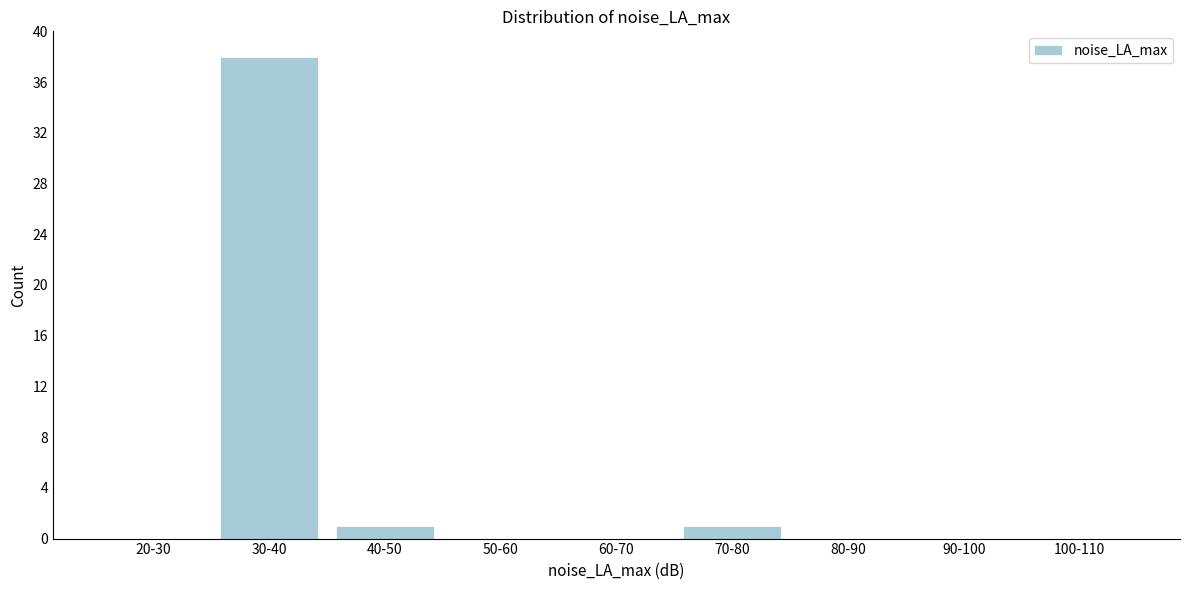

Reading left to right, transcribe all the data shown in this chart.

20-30=0	30-40=38	40-50=1	50-60=0	60-70=0	70-80=1	80-90=0	90-100=0	100-110=0